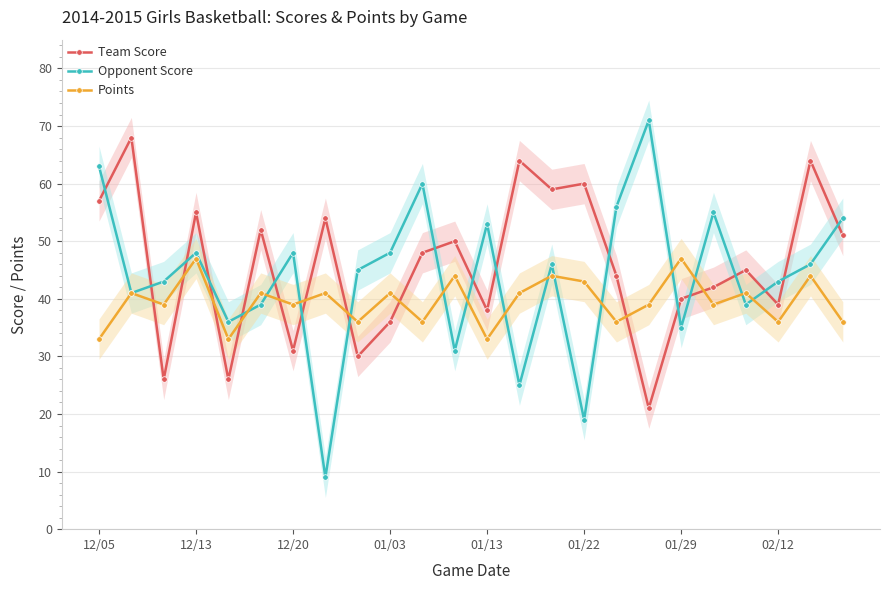

True or false: Team Score has more than 2 interior local peaks.

True